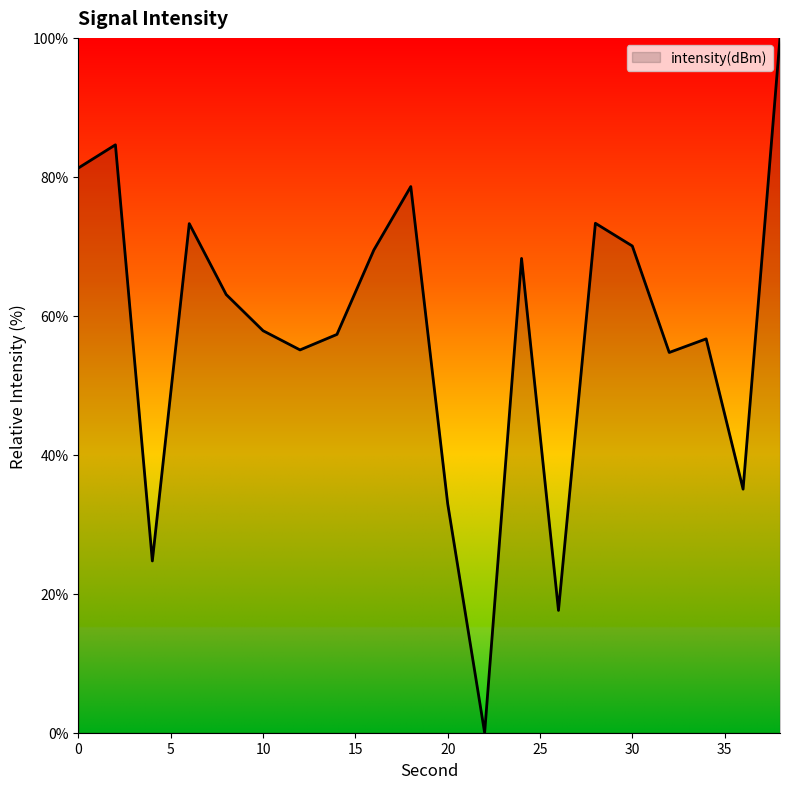

Count the number of categories in the chart.

20